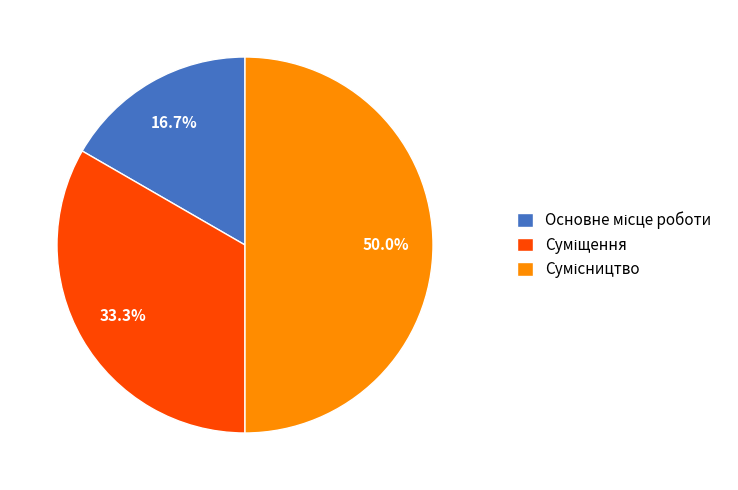

To the nearest percent, what portion does Суміщення represent?

33%